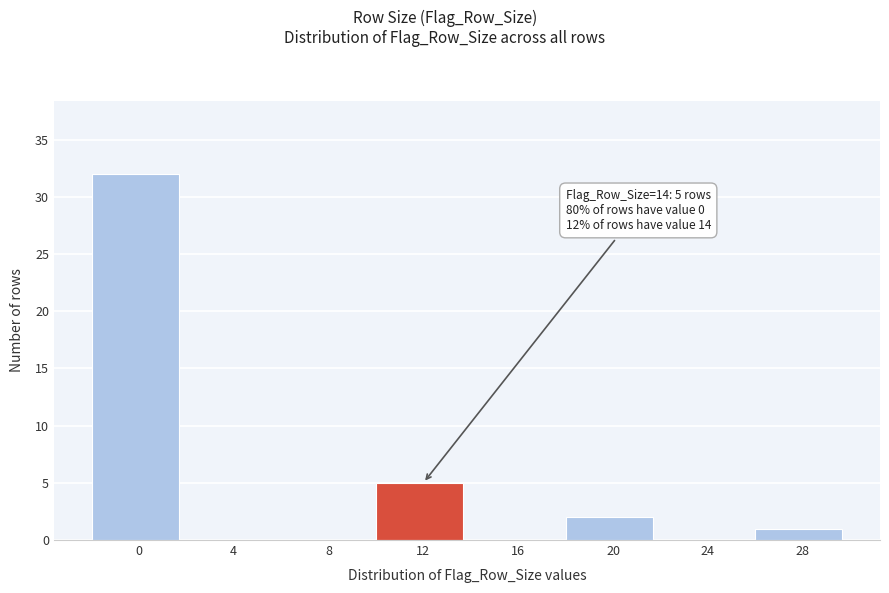

Reading left to right, transcribe all the data shown in this chart.

0=32	4=0	8=0	12=5	16=0	20=2	24=0	28=1